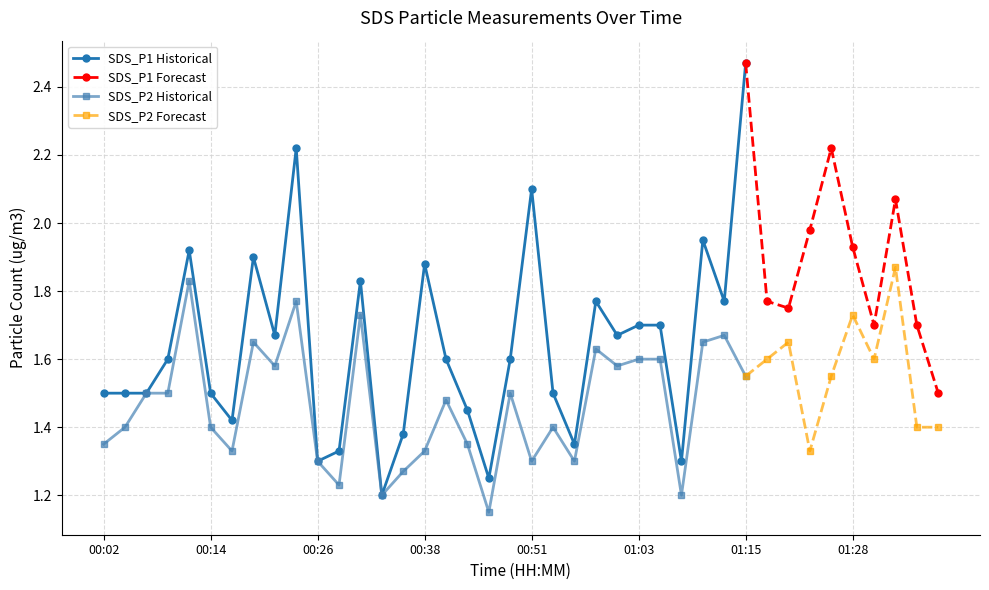

Which has a higher value, 01:20 or 00:31?

00:31